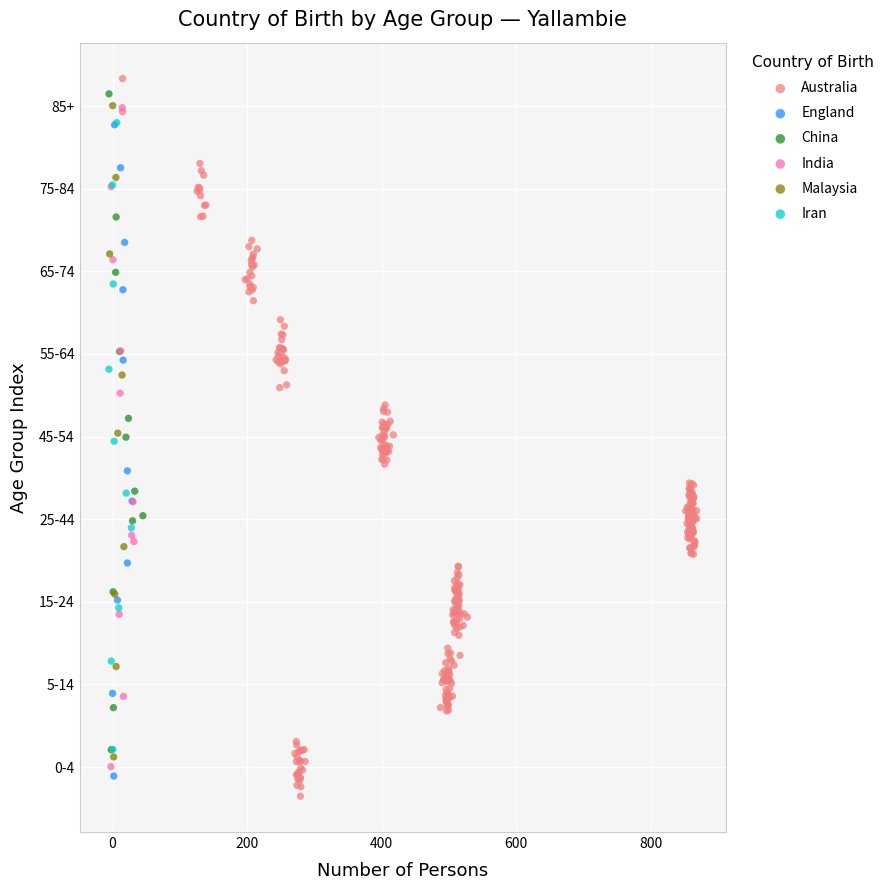

Which series reaches the maximum Y coordinate?

Australia